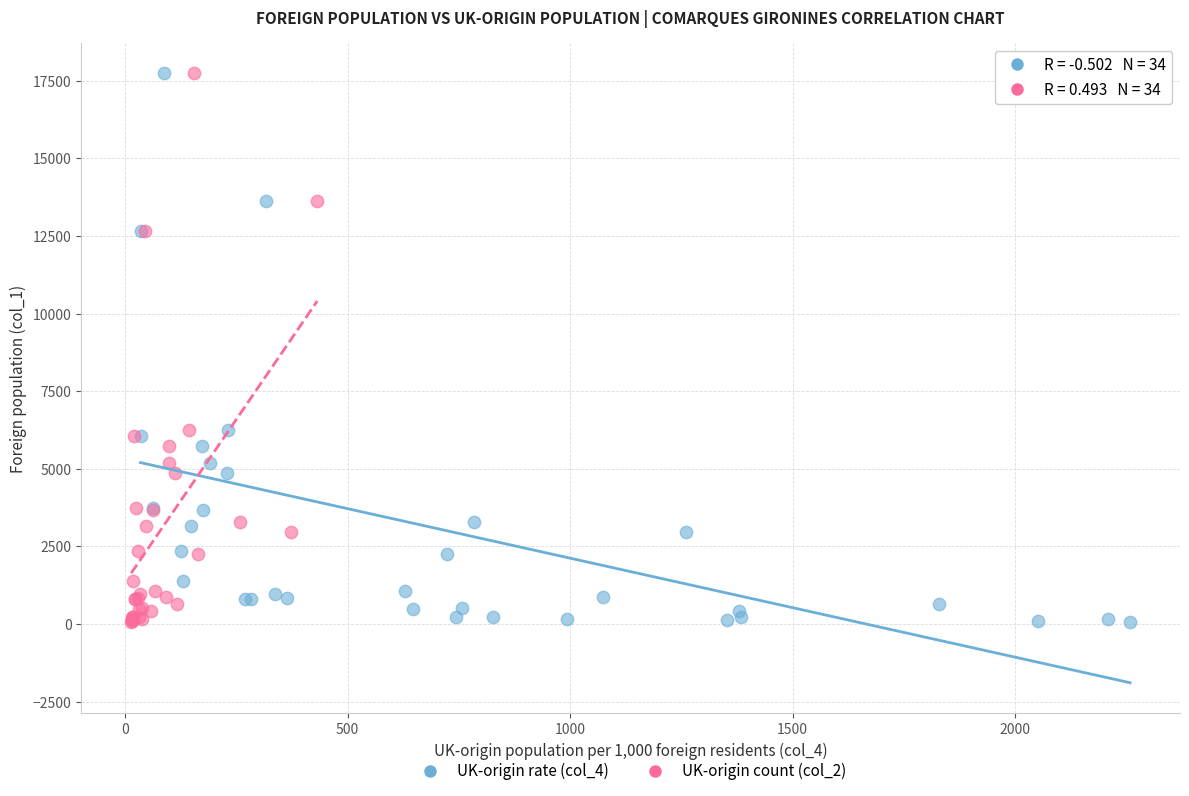

What are all the series names shown in the legend?

UK-origin rate (col_4), UK-origin count (col_2)